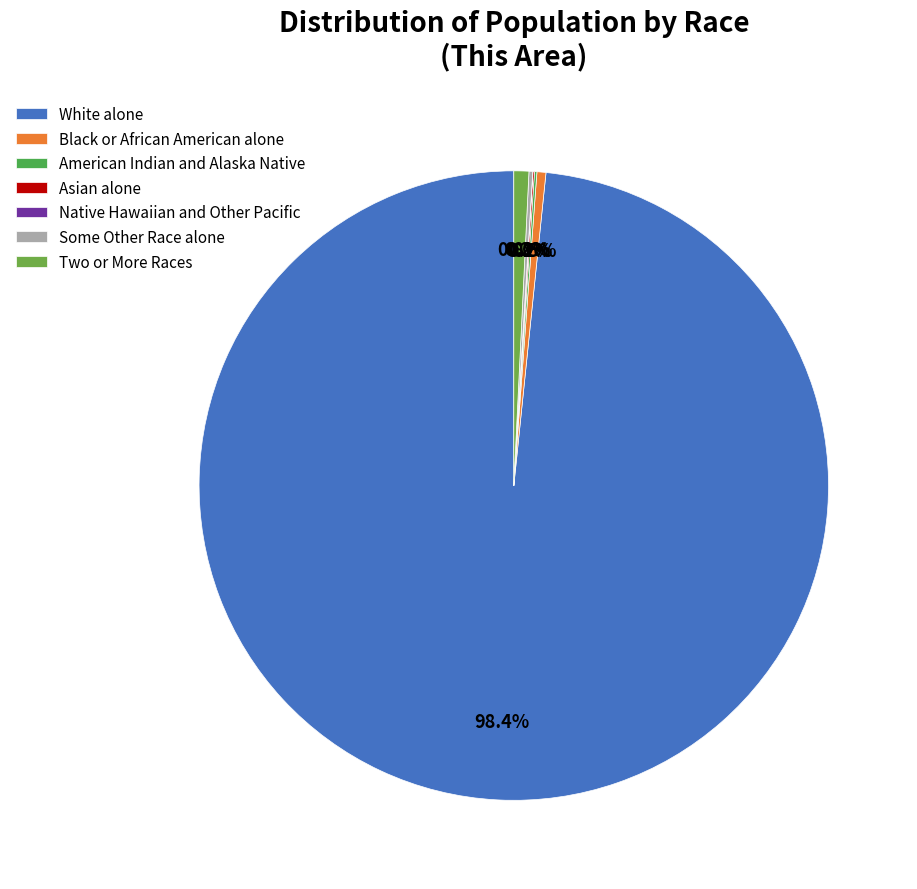

What percentage is NOT represented by Black or African American alone?

99.5%